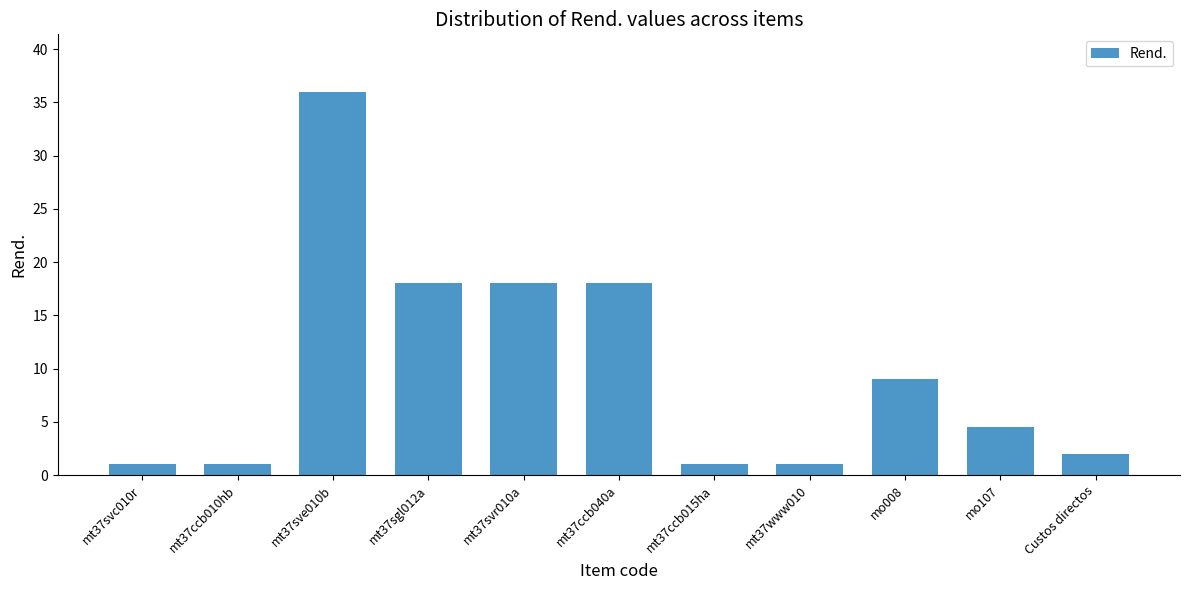

Is it true that the value at mt37www010 is 1.0?

True